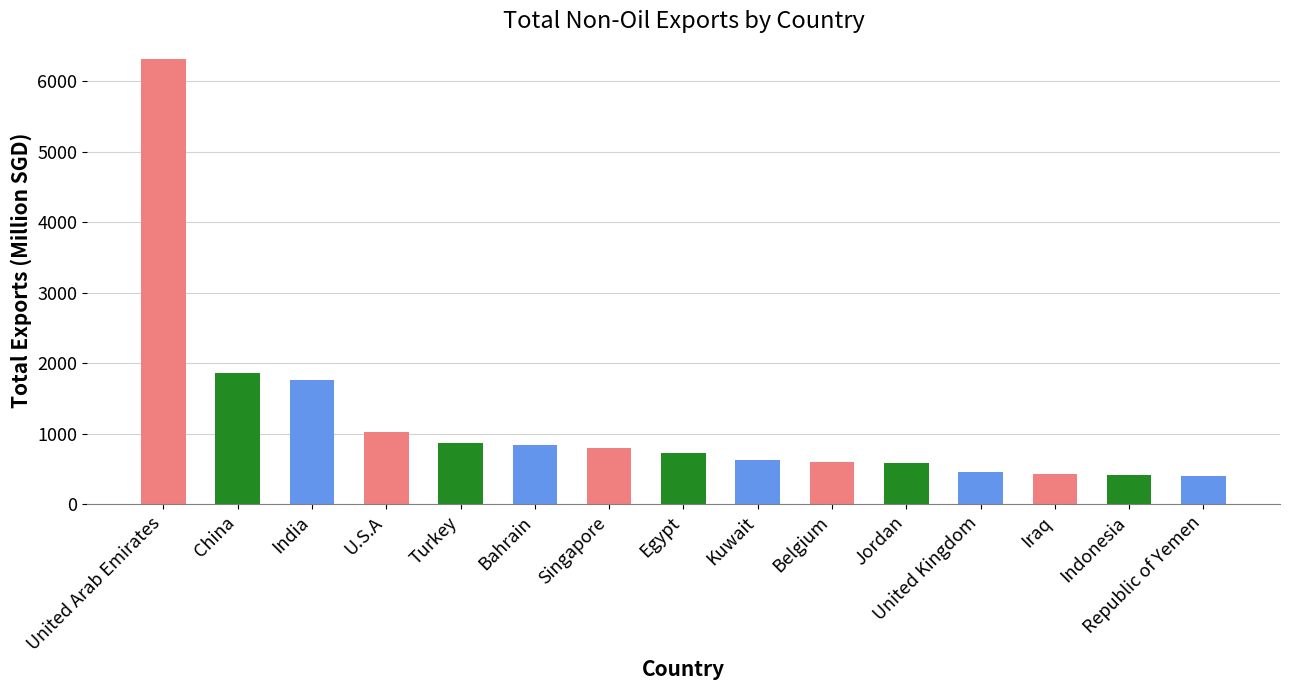

Where does the data first go above 724?

United Arab Emirates